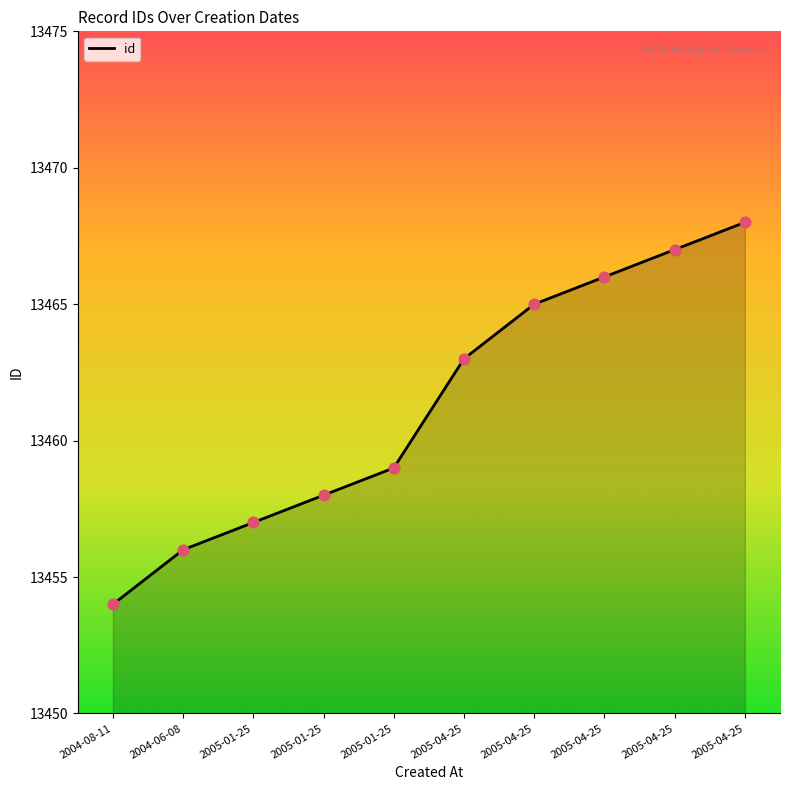

What is the change in value from 2005-01-25 to 2005-04-25?

+9